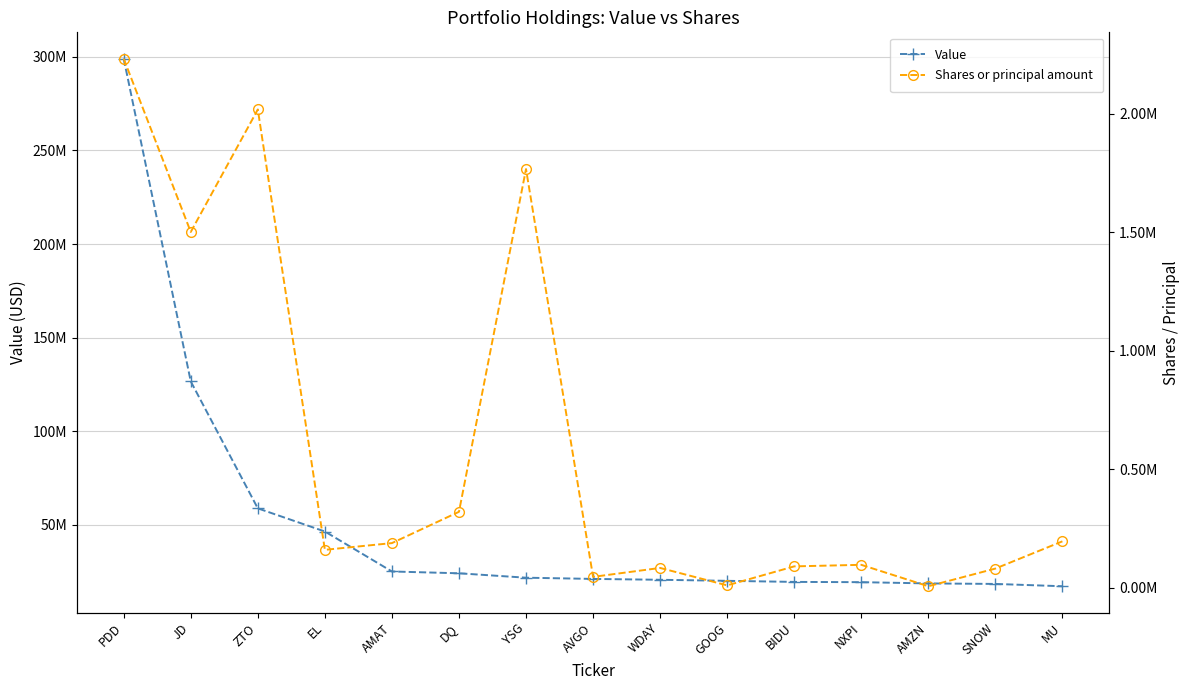

Reading left to right, extract all data points from this chart.

Value: 298990000	126652000	58856000	46499000	25150000	24184000	21827000	21176000	20716000	20155000	19580000	19440000	18772000	18501000	17259000
Shares or principal amount: 2233272	1501866	2019071	159874	188251	320312	1767390	45672	83386	9743	90000	96551	6067	80690	195661